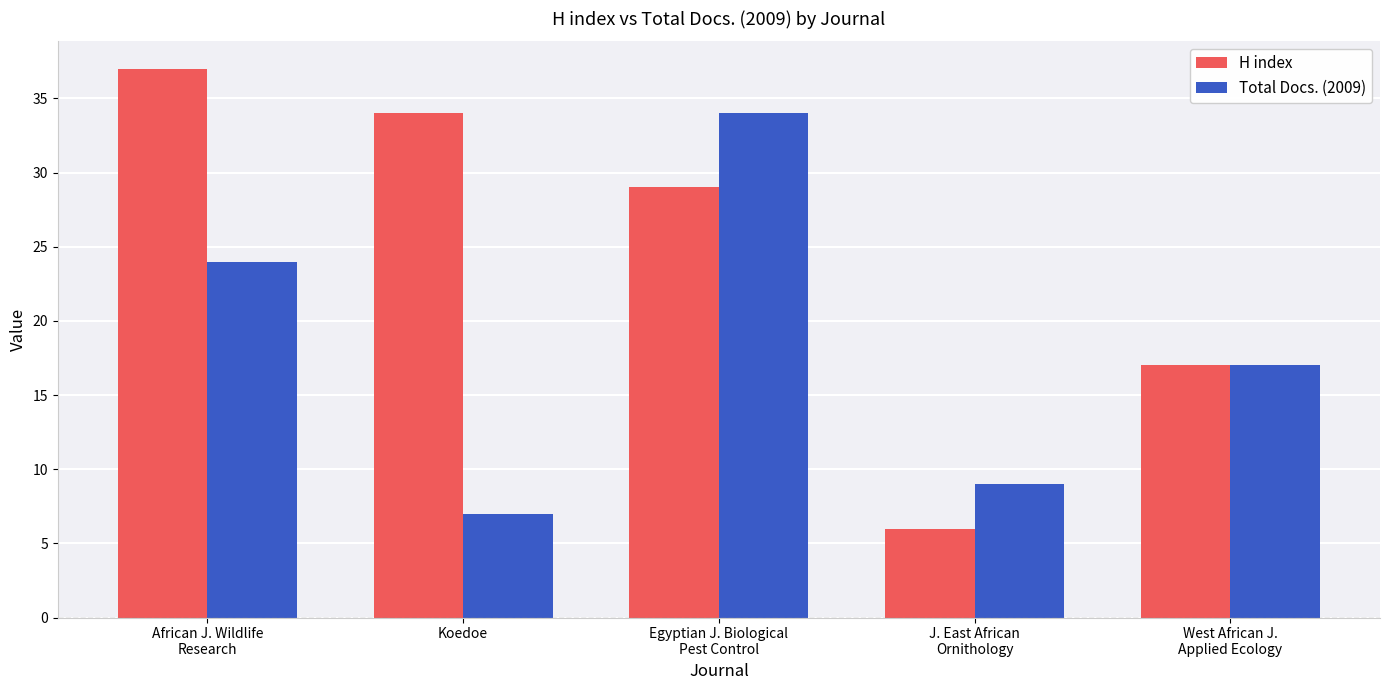

Reading left to right, transcribe all the data shown in this chart.

H index: 37	34	29	6	17
Total Docs. (2009): 24	7	34	9	17